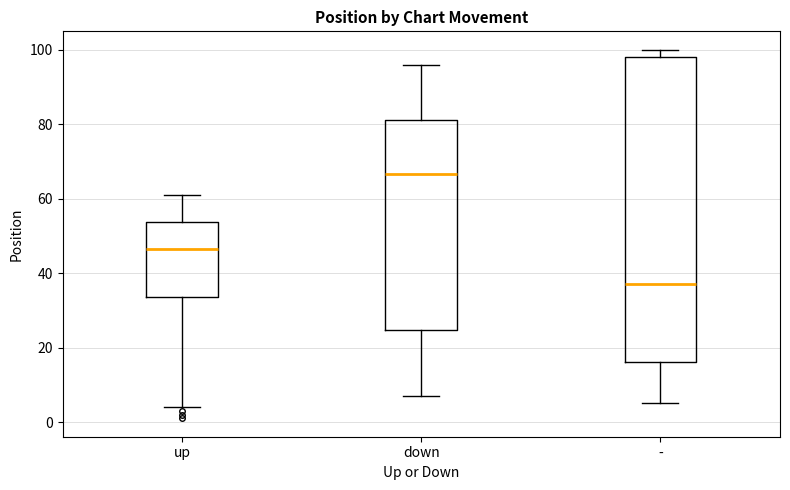

Where is the upper edge of the box for up on the y-axis? The values are not printed on the chart, so give them approximately, as read against the axis.

54